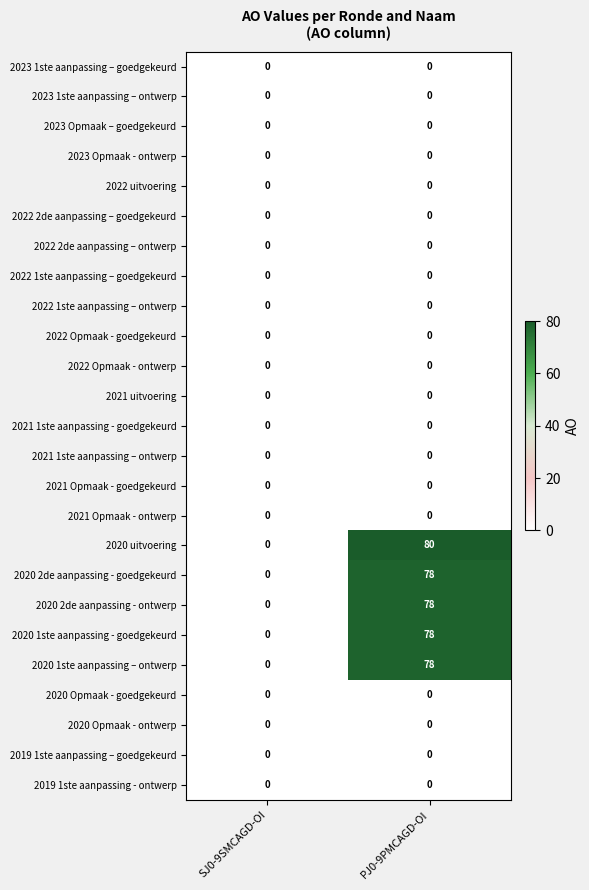

Where is 2020 1ste aanpassing – ontwerp nearest to the value 39?

SJ0-9SMCAGD-OI